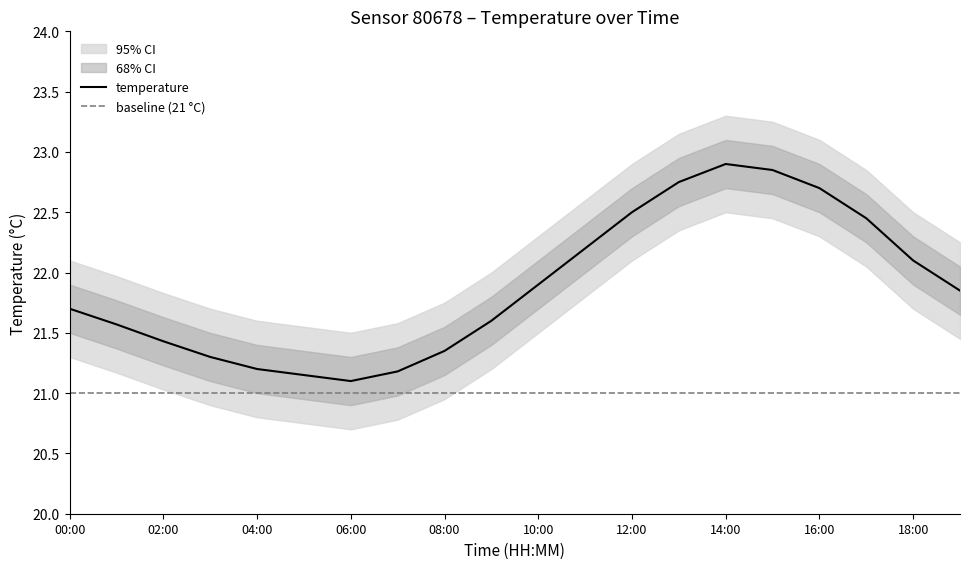

Reading left to right, transcribe all the data shown in this chart.

temperature: 21.7	21.6	21.4	21.3	21.2	21.1	21.1	21.2	21.4	21.6	21.9	22.2	22.5	22.8	22.9	22.9	22.7	22.4	22.1	21.9
temp_upper68: 21.9	21.8	21.6	21.5	21.4	21.4	21.3	21.4	21.6	21.8	22.1	22.4	22.7	22.9	23.1	23.1	22.9	22.6	22.3	22.1
temp_lower68: 21.5	21.4	21.2	21.1	21.0	20.9	20.9	21.0	21.1	21.4	21.7	22.0	22.3	22.6	22.7	22.6	22.5	22.2	21.9	21.6
temp_upper95: 22.1	22.0	21.8	21.7	21.6	21.6	21.5	21.6	21.8	22.0	22.3	22.6	22.9	23.1	23.3	23.2	23.1	22.9	22.5	22.2
temp_lower95: 21.3	21.2	21.0	20.9	20.8	20.8	20.7	20.8	20.9	21.2	21.5	21.8	22.1	22.4	22.5	22.4	22.3	22.1	21.7	21.4